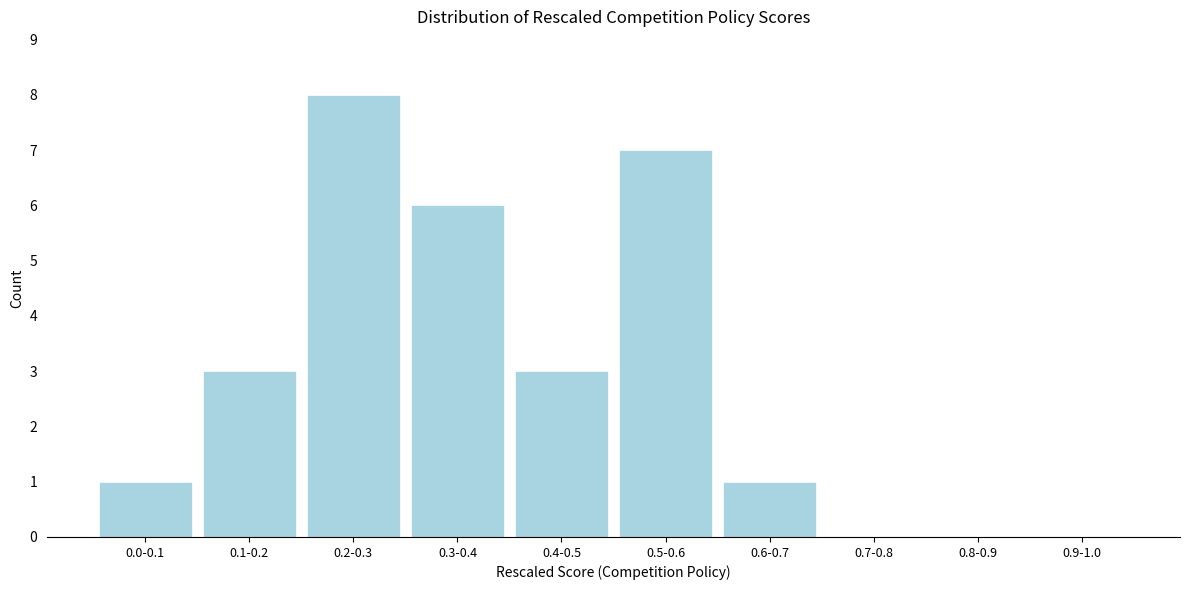

Reading left to right, transcribe all the data shown in this chart.

0.0-0.1=1	0.1-0.2=3	0.2-0.3=8	0.3-0.4=6	0.4-0.5=3	0.5-0.6=7	0.6-0.7=1	0.7-0.8=0	0.8-0.9=0	0.9-1.0=0